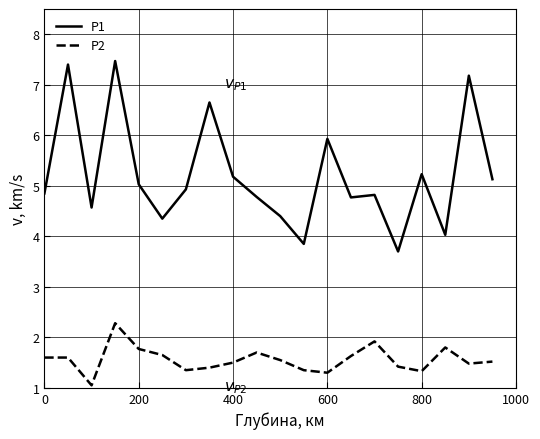

Does the chart have visible grid lines?

Yes